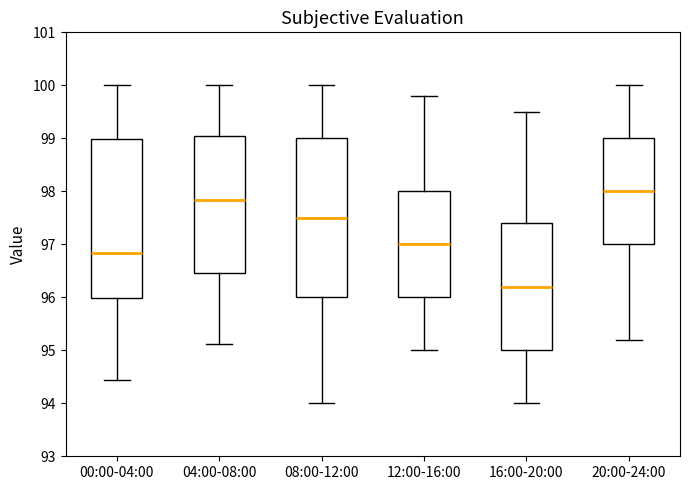

Where does the median line of the box for 08:00-12:00 sit on the y-axis? The values are not printed on the chart, so give them approximately, as read against the axis.

97.5